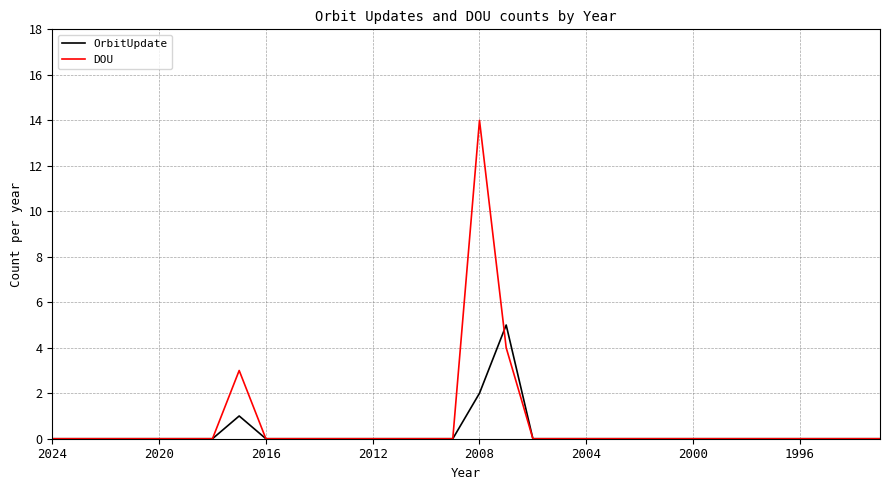

What is the maximum value shown in the chart?

14